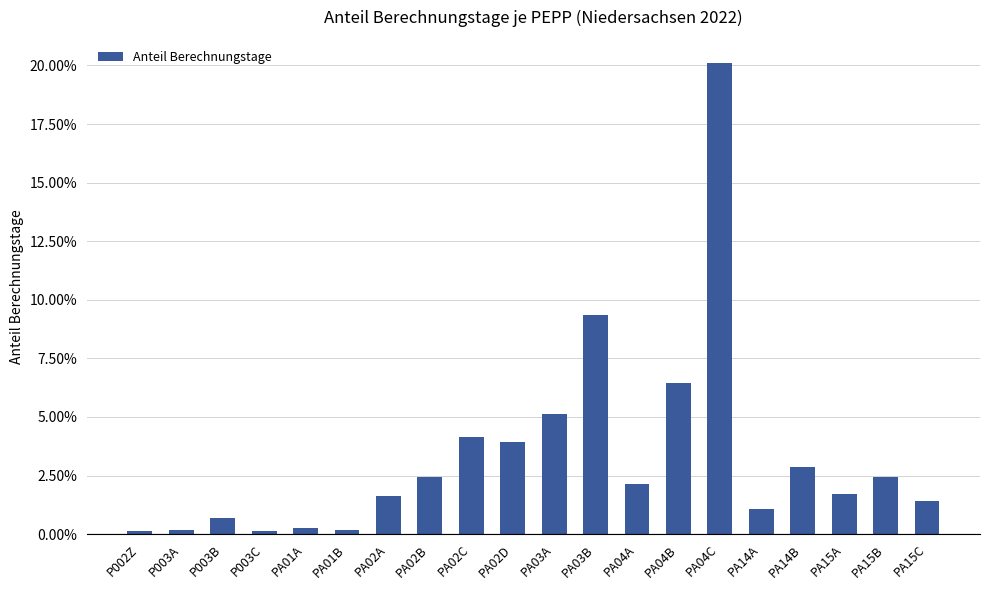

Rank the categories by value from highest to lowest.

PA04C, PA03B, PA04B, PA03A, PA02C, PA02D, PA14B, PA15B, PA02B, PA04A, PA15A, PA02A, PA15C, PA14A, P003B, PA01A, P003A, PA01B, P002Z, P003C